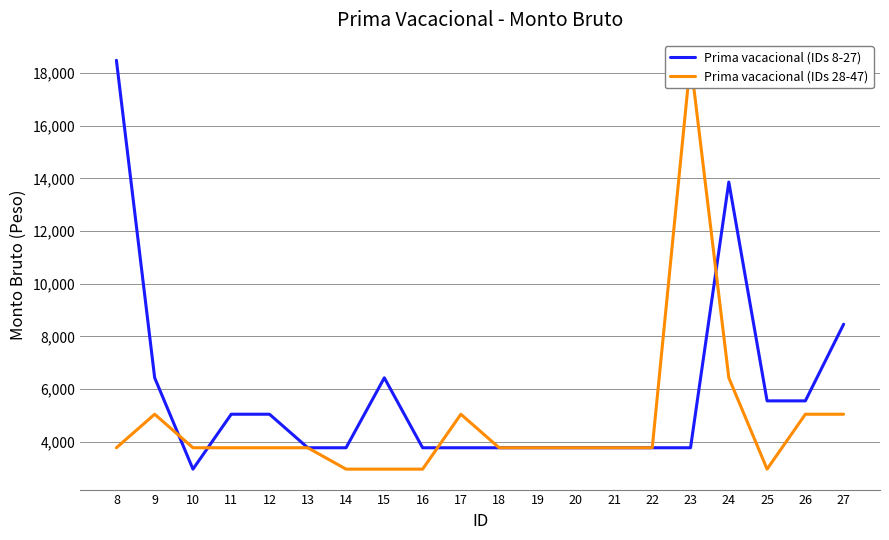

The Prima vacacional (IDs 8-27) series shows 2964.5 at 10. True or false?

True